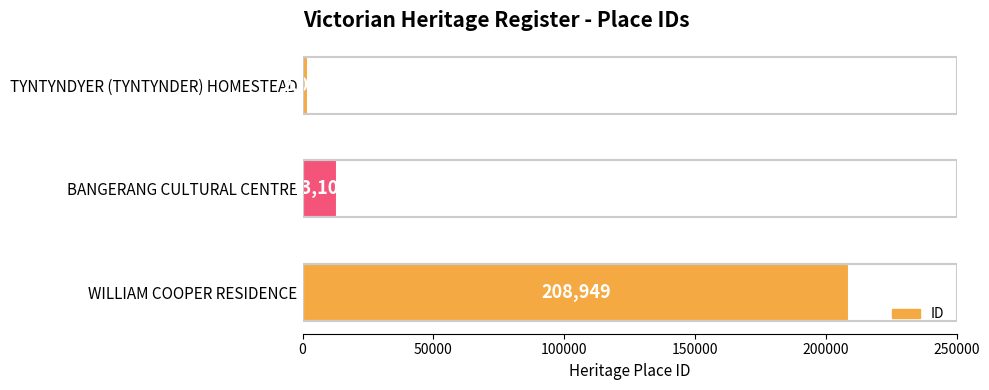

The value at TYNTYNDYER (TYNTYNDER) HOMESTEAD is 2066. True or false?

True